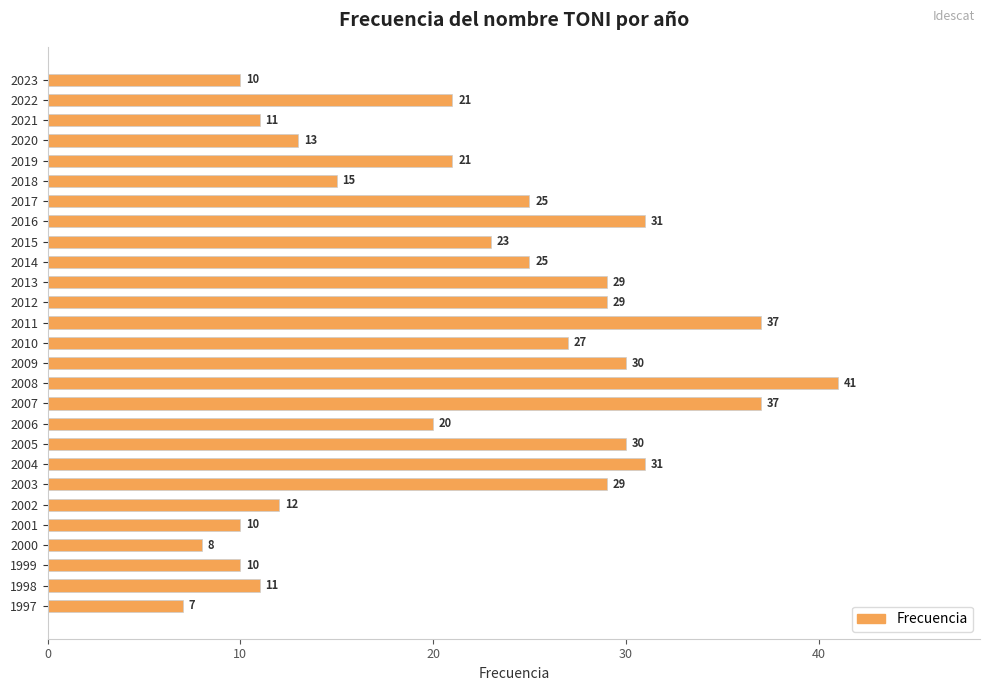

What is the average value?

22